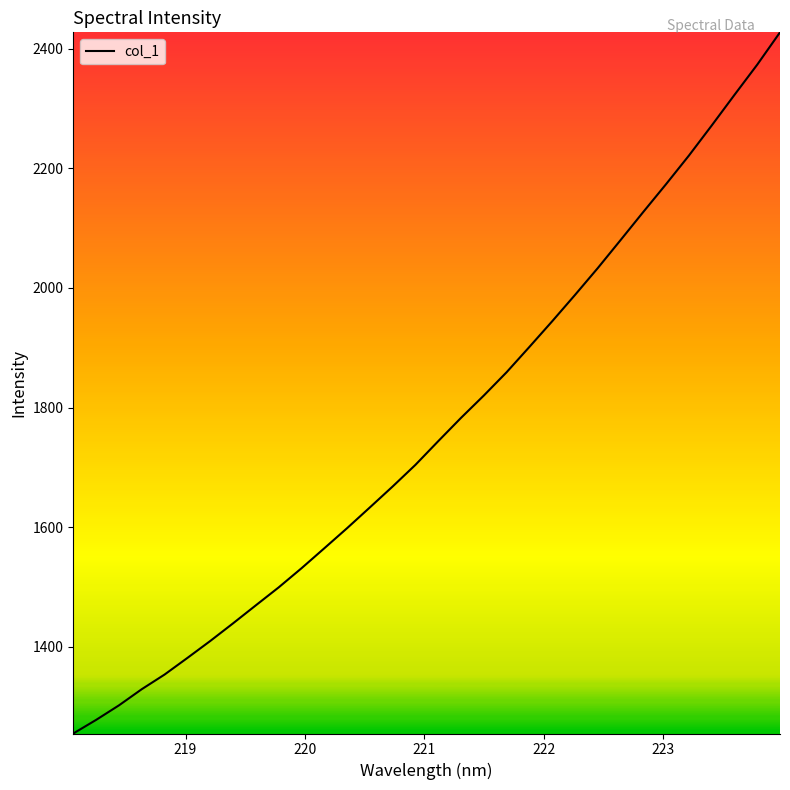

True or false: the data has more than 2 interior local peaks.

False